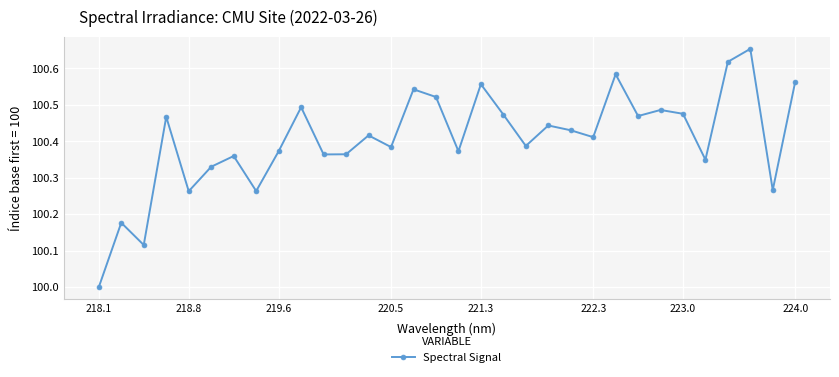

How many lines are shown in the chart?

1